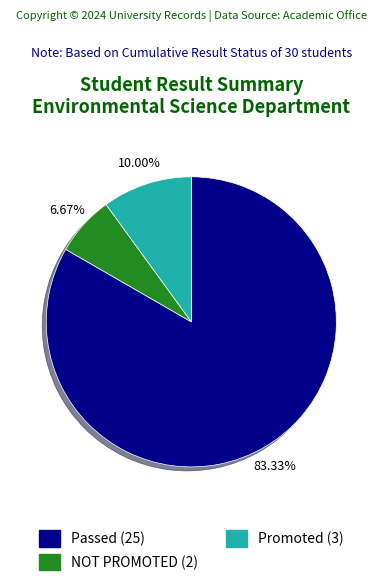

Which slice represents more than half of the pie?

Passed